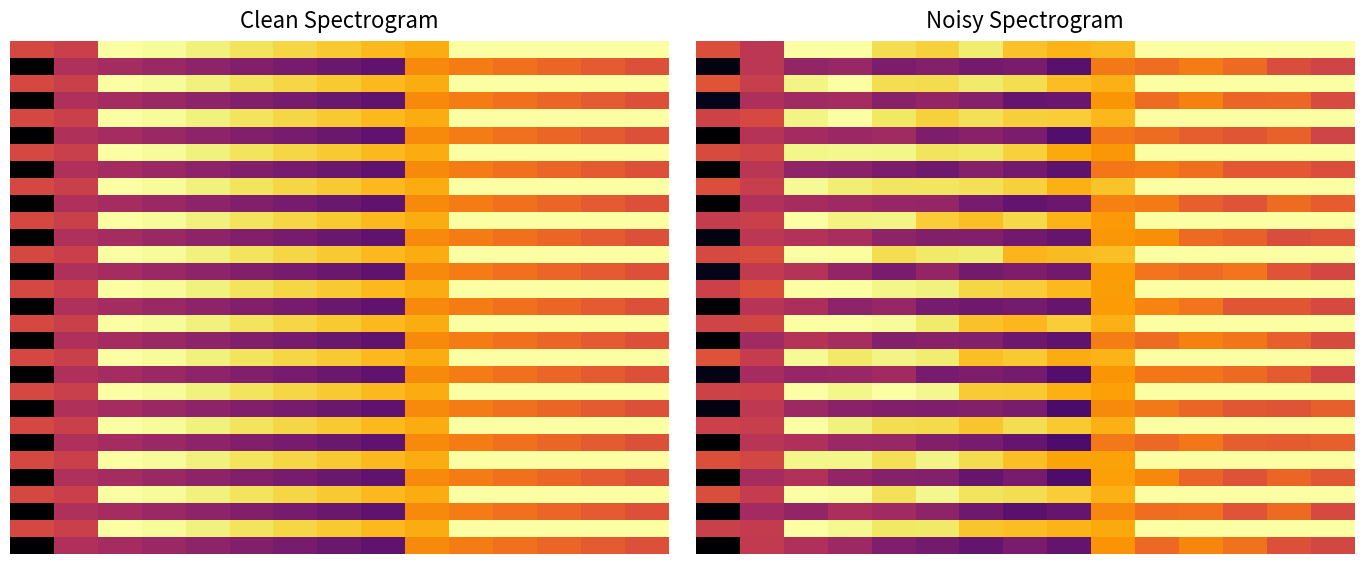

How many categories are shown in the chart?

15